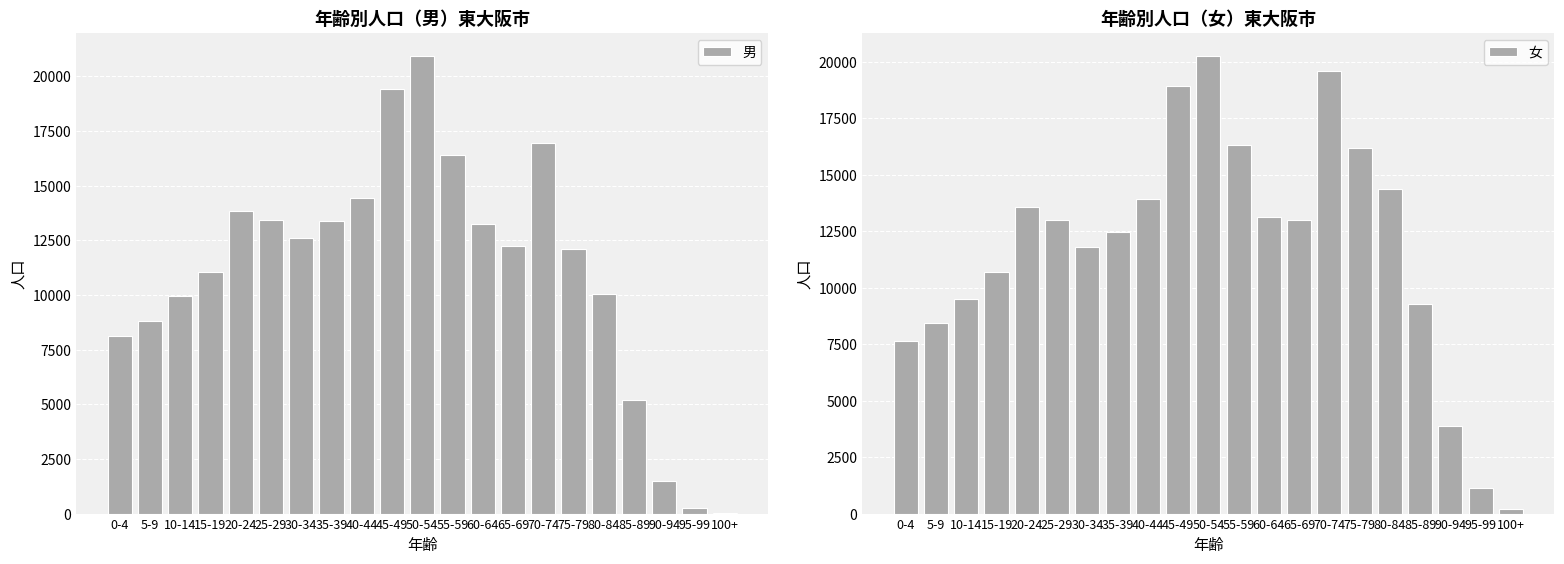

Is it true that 女 equals 208 at 100+?

True